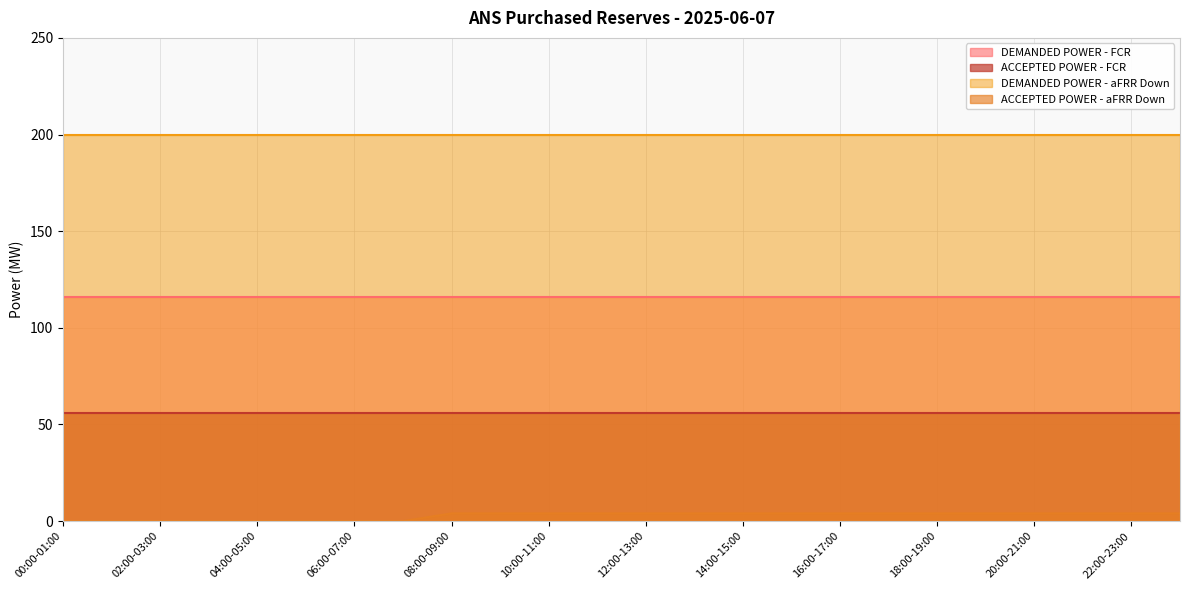

Reading left to right, extract all data points from this chart.

DEMANDED POWER - FCR: 00:00-01:00=116	01:00-02:00=116	02:00-03:00=116	03:00-04:00=116	04:00-05:00=116	05:00-06:00=116	06:00-07:00=116	07:00-08:00=116	08:00-09:00=116	09:00-10:00=116	10:00-11:00=116	11:00-12:00=116	12:00-13:00=116	13:00-14:00=116	14:00-15:00=116	15:00-16:00=116	16:00-17:00=116	17:00-18:00=116	18:00-19:00=116	19:00-20:00=116	20:00-21:00=116	21:00-22:00=116	22:00-23:00=116	23:00-00:00=116
ACCEPTED POWER - FCR: 00:00-01:00=56	01:00-02:00=56	02:00-03:00=56	03:00-04:00=56	04:00-05:00=56	05:00-06:00=56	06:00-07:00=56	07:00-08:00=56	08:00-09:00=56	09:00-10:00=56	10:00-11:00=56	11:00-12:00=56	12:00-13:00=56	13:00-14:00=56	14:00-15:00=56	15:00-16:00=56	16:00-17:00=56	17:00-18:00=56	18:00-19:00=56	19:00-20:00=56	20:00-21:00=56	21:00-22:00=56	22:00-23:00=56	23:00-00:00=56
DEMANDED POWER - aFRR Down: 00:00-01:00=200	01:00-02:00=200	02:00-03:00=200	03:00-04:00=200	04:00-05:00=200	05:00-06:00=200	06:00-07:00=200	07:00-08:00=200	08:00-09:00=200	09:00-10:00=200	10:00-11:00=200	11:00-12:00=200	12:00-13:00=200	13:00-14:00=200	14:00-15:00=200	15:00-16:00=200	16:00-17:00=200	17:00-18:00=200	18:00-19:00=200	19:00-20:00=200	20:00-21:00=200	21:00-22:00=200	22:00-23:00=200	23:00-00:00=200
ACCEPTED POWER - aFRR Down: 00:00-01:00=0	01:00-02:00=0	02:00-03:00=0	03:00-04:00=0	04:00-05:00=0	05:00-06:00=0	06:00-07:00=0	07:00-08:00=0	08:00-09:00=4	09:00-10:00=4	10:00-11:00=4	11:00-12:00=4	12:00-13:00=4	13:00-14:00=4	14:00-15:00=4	15:00-16:00=4	16:00-17:00=4	17:00-18:00=4	18:00-19:00=4	19:00-20:00=4	20:00-21:00=4	21:00-22:00=4	22:00-23:00=4	23:00-00:00=4